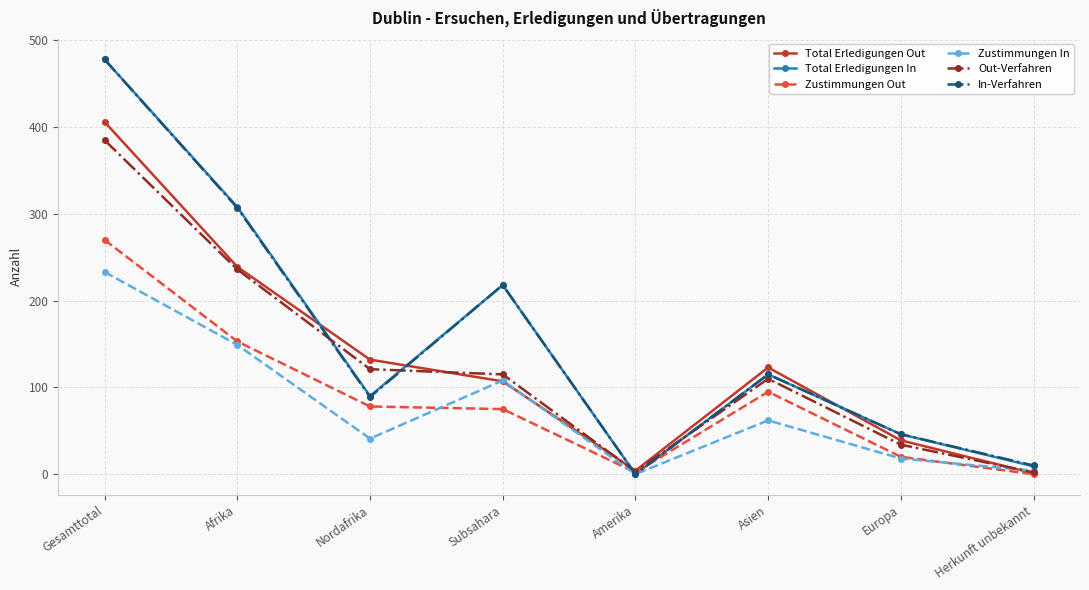

How many lines are shown in the chart?

6